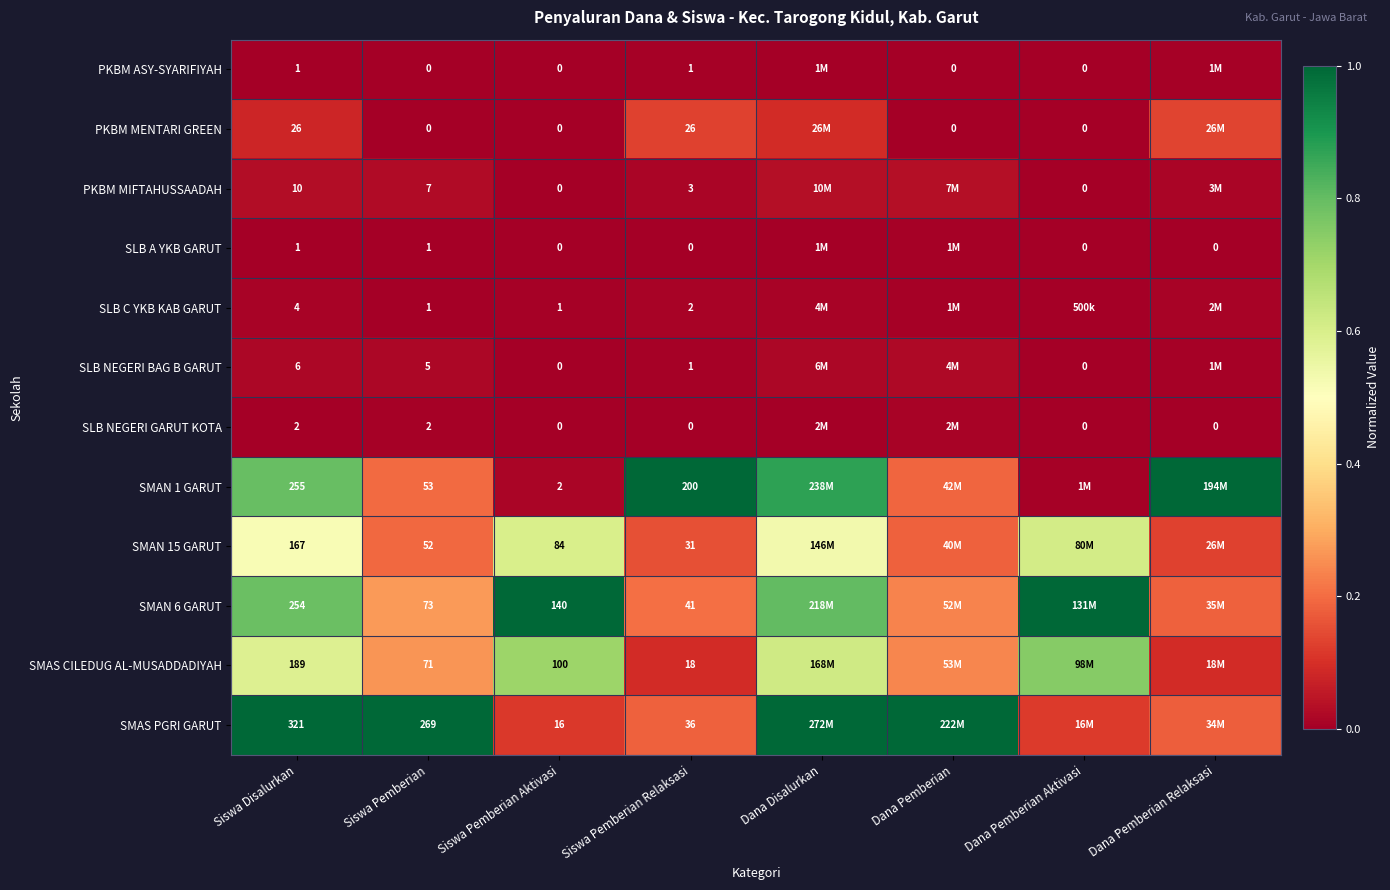

True or false: SMAS CILEDUG AL-MUSADDADIYAH has a value of 1.2 at Dana Pemberian Aktivasi.

False